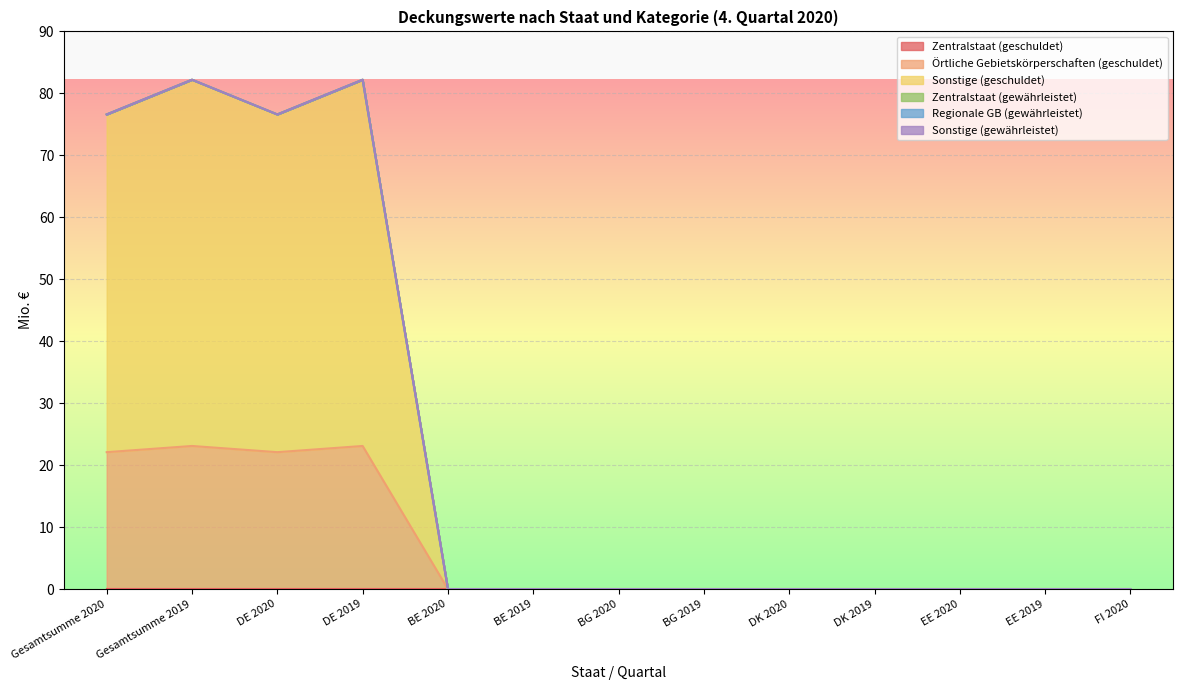

Which series has the largest range (max minus min)?

Sonstige (geschuldet)